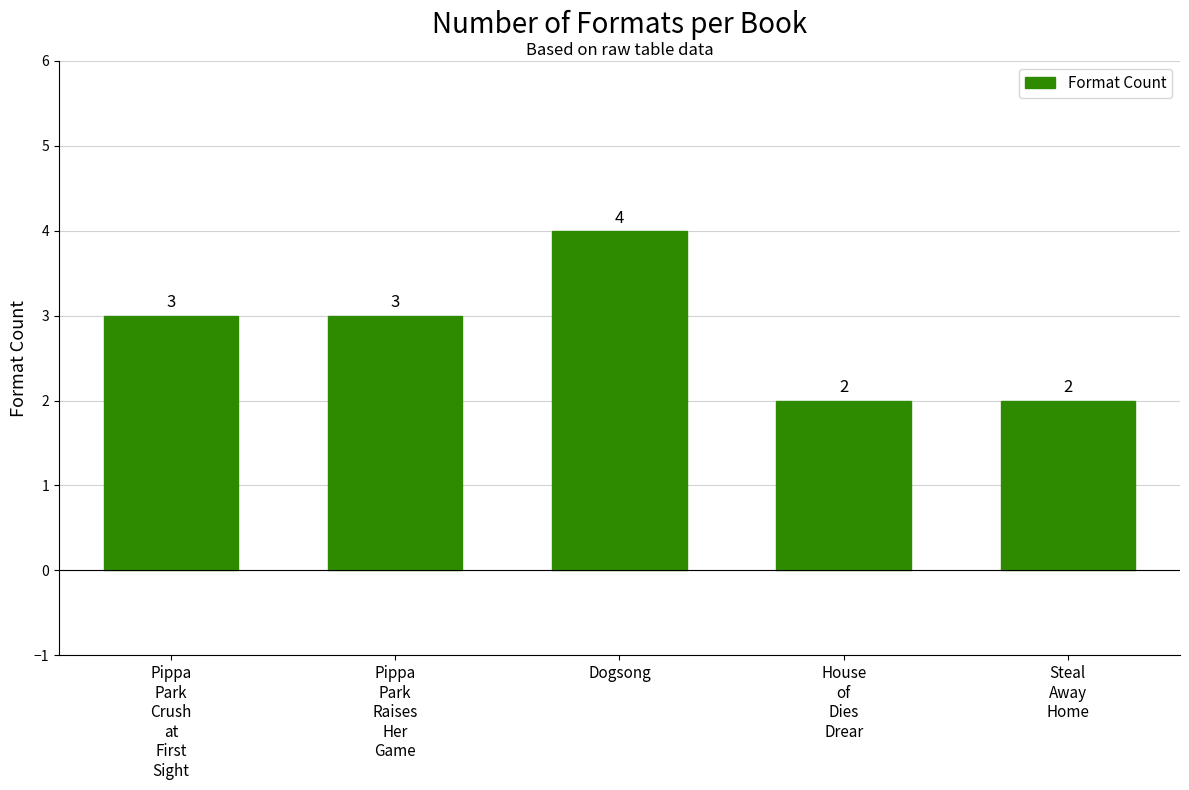

What value does the data have at House
of
Dies
Drear?

2